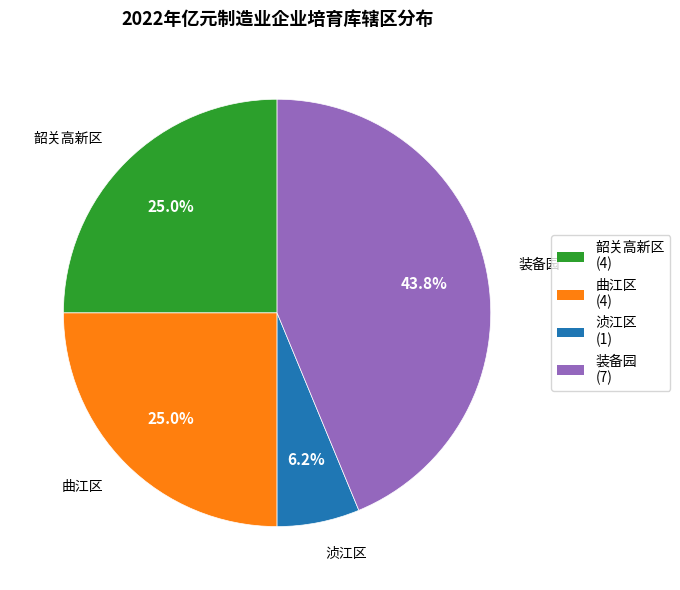

Does 曲江区 account for over 50% of the chart?

No